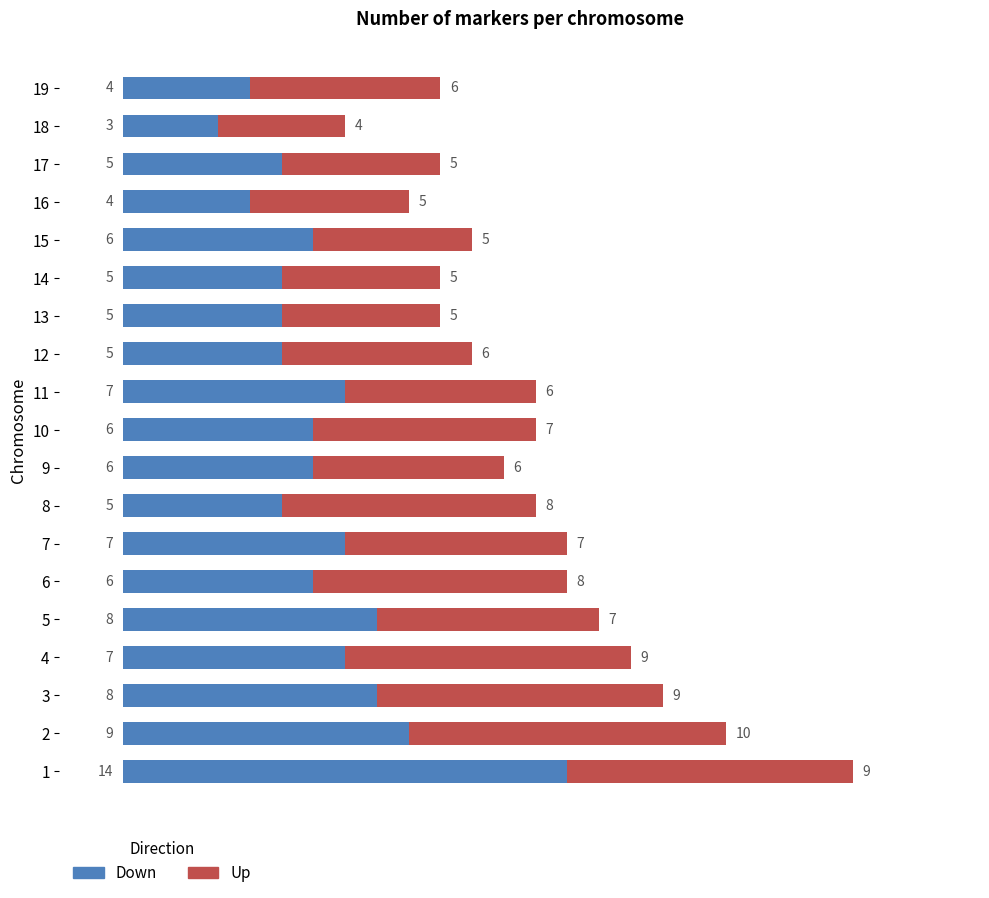

The value of Down at 14 is 7. True or false?

False